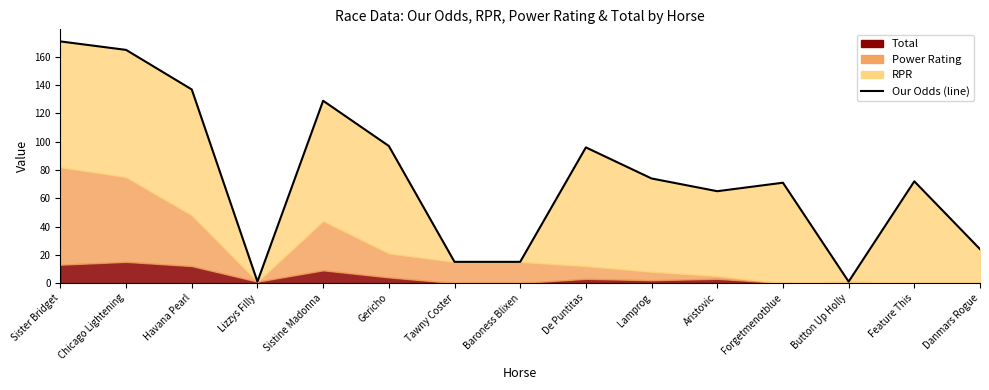

What is the sum of all values?

1133